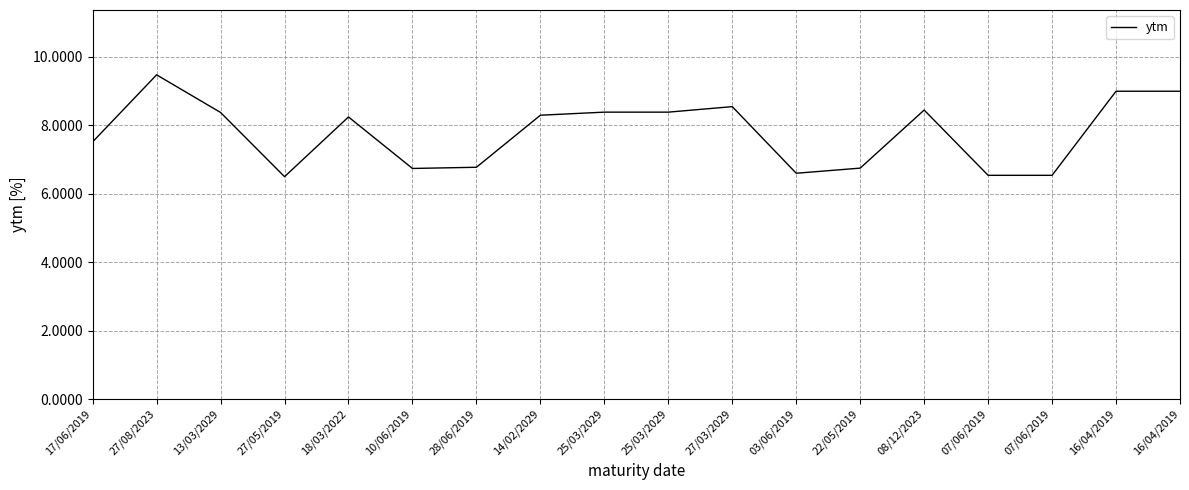

The value at 25/03/2029 is 5.7. True or false?

False